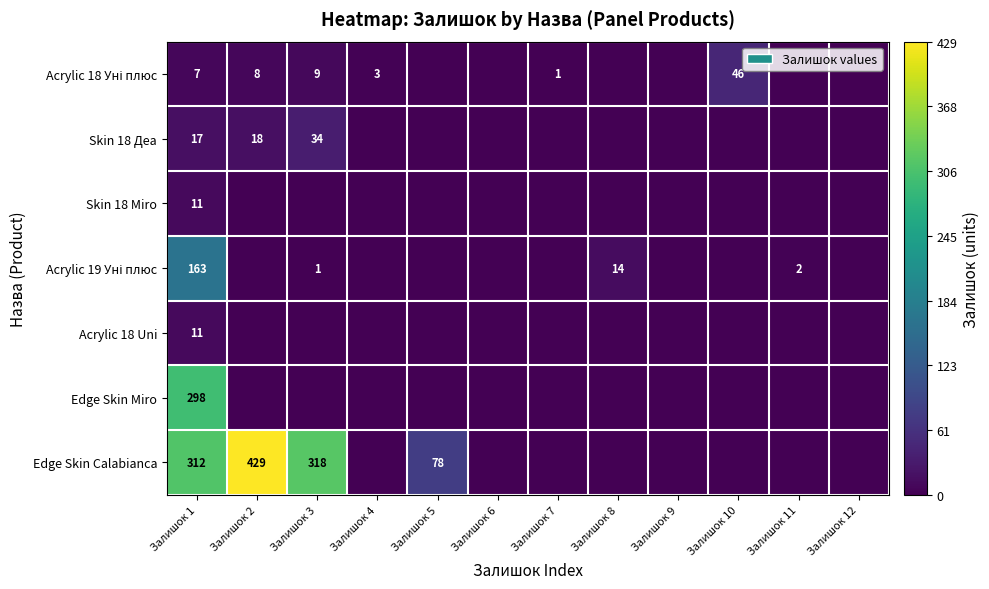

How many data points in Acrylic 18 Уні плюс are above 1?

5